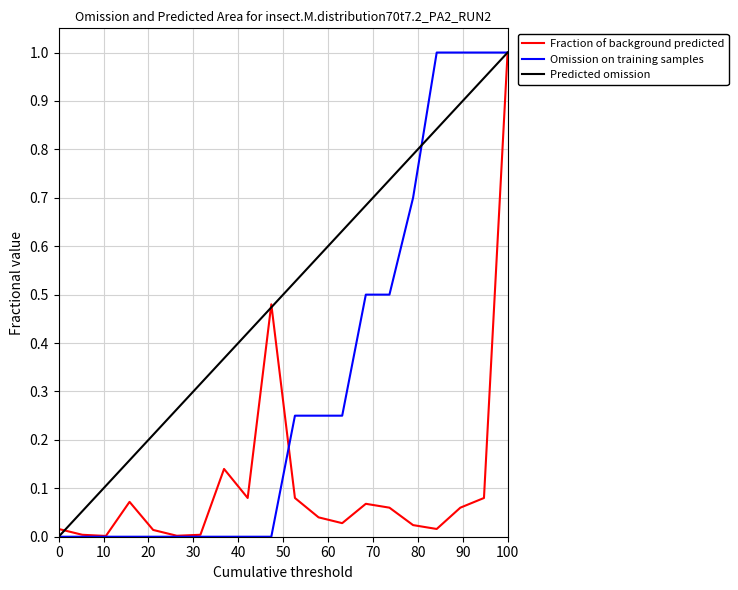

How many series are shown in this chart?

3